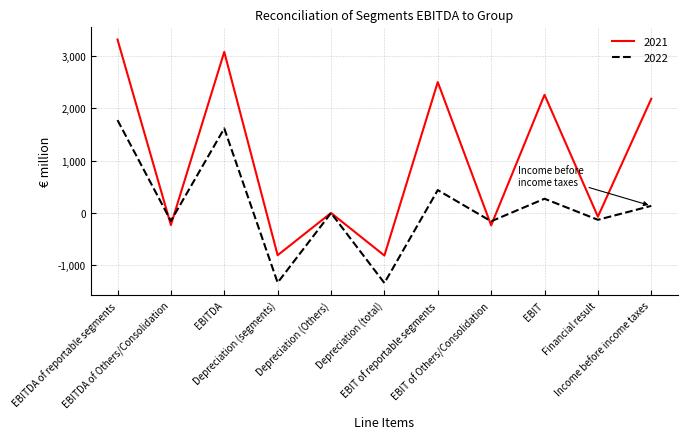

At how many categories does at least one series exceed 766?

5